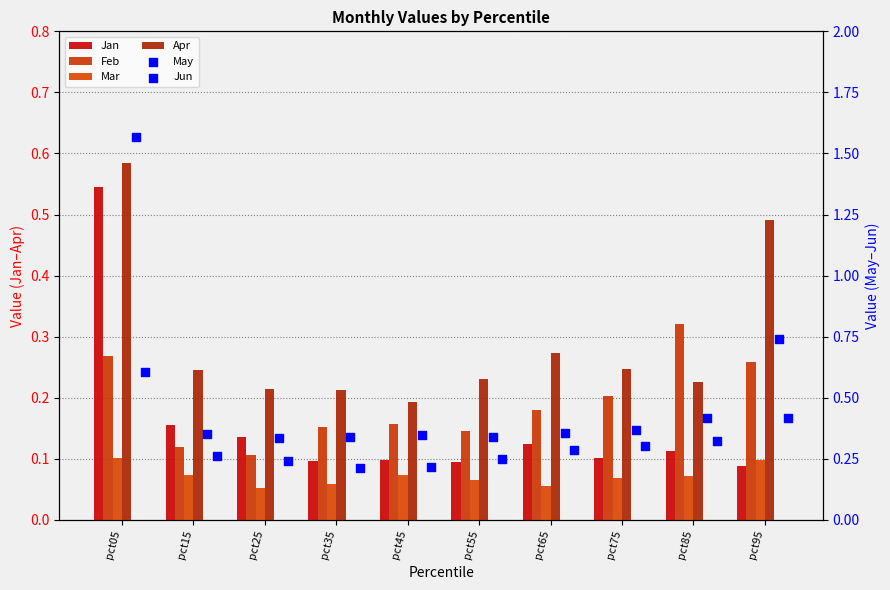

Which series has the largest total across all categories?

May